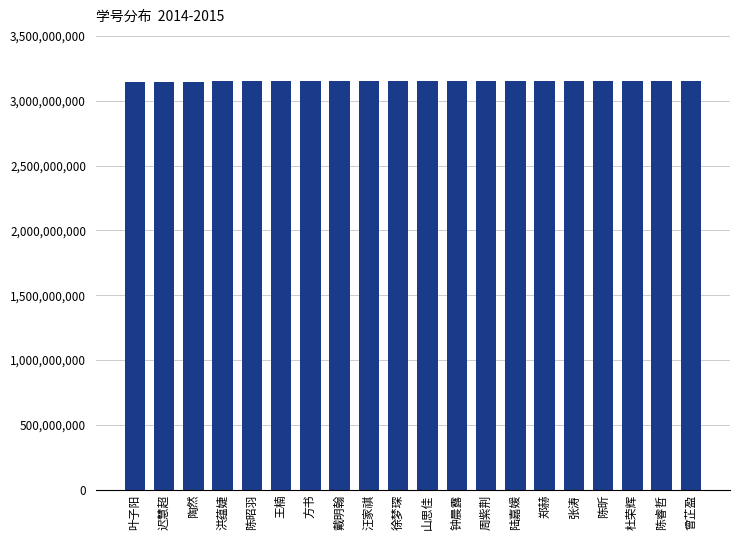

What is the change in value from 陈昭羽 to 张涛?

+203540